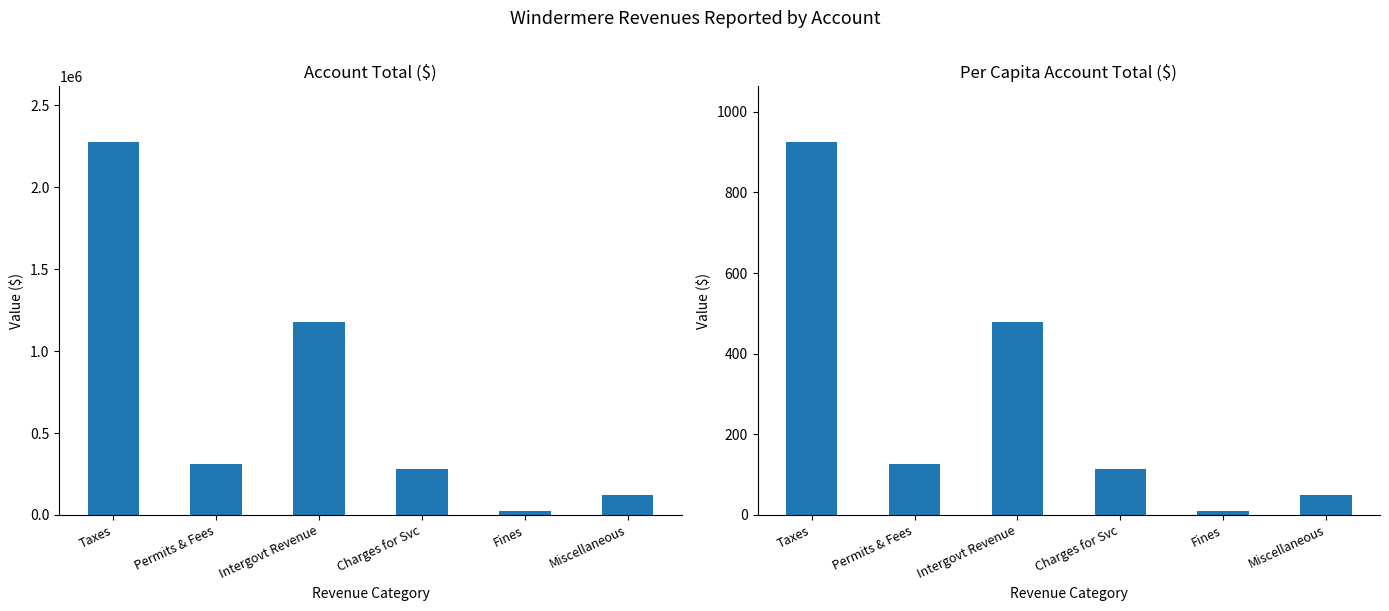

What is the highest value of the Per Capita series?

924.3